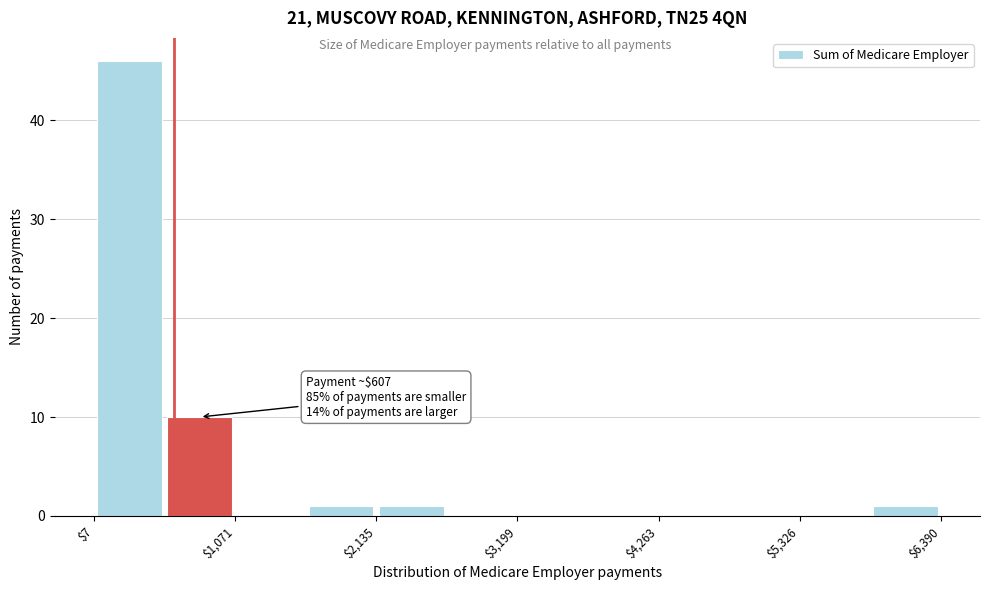

Around what value on the x-axis is the tallest bar? Give the approximate position of its centre, as read against the axis.

200